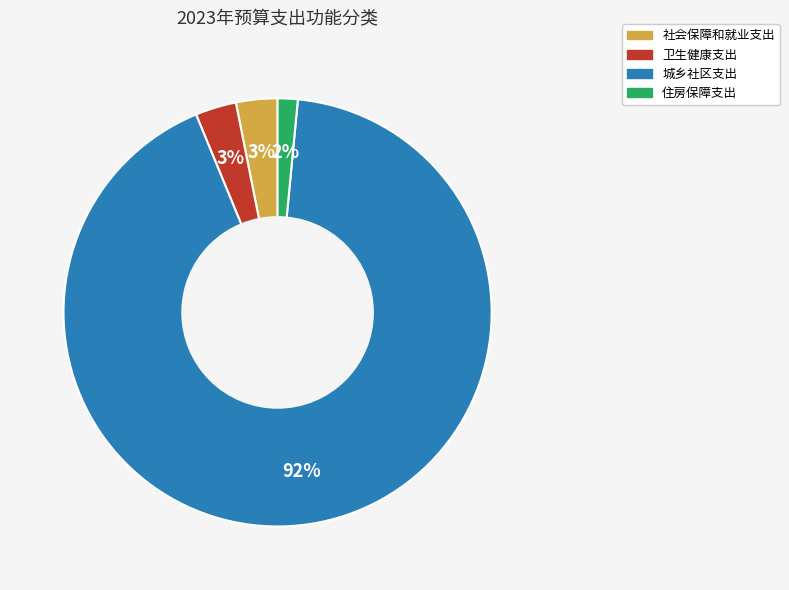

True or false: 住房保障支出 accounts for 2% of the total.

True